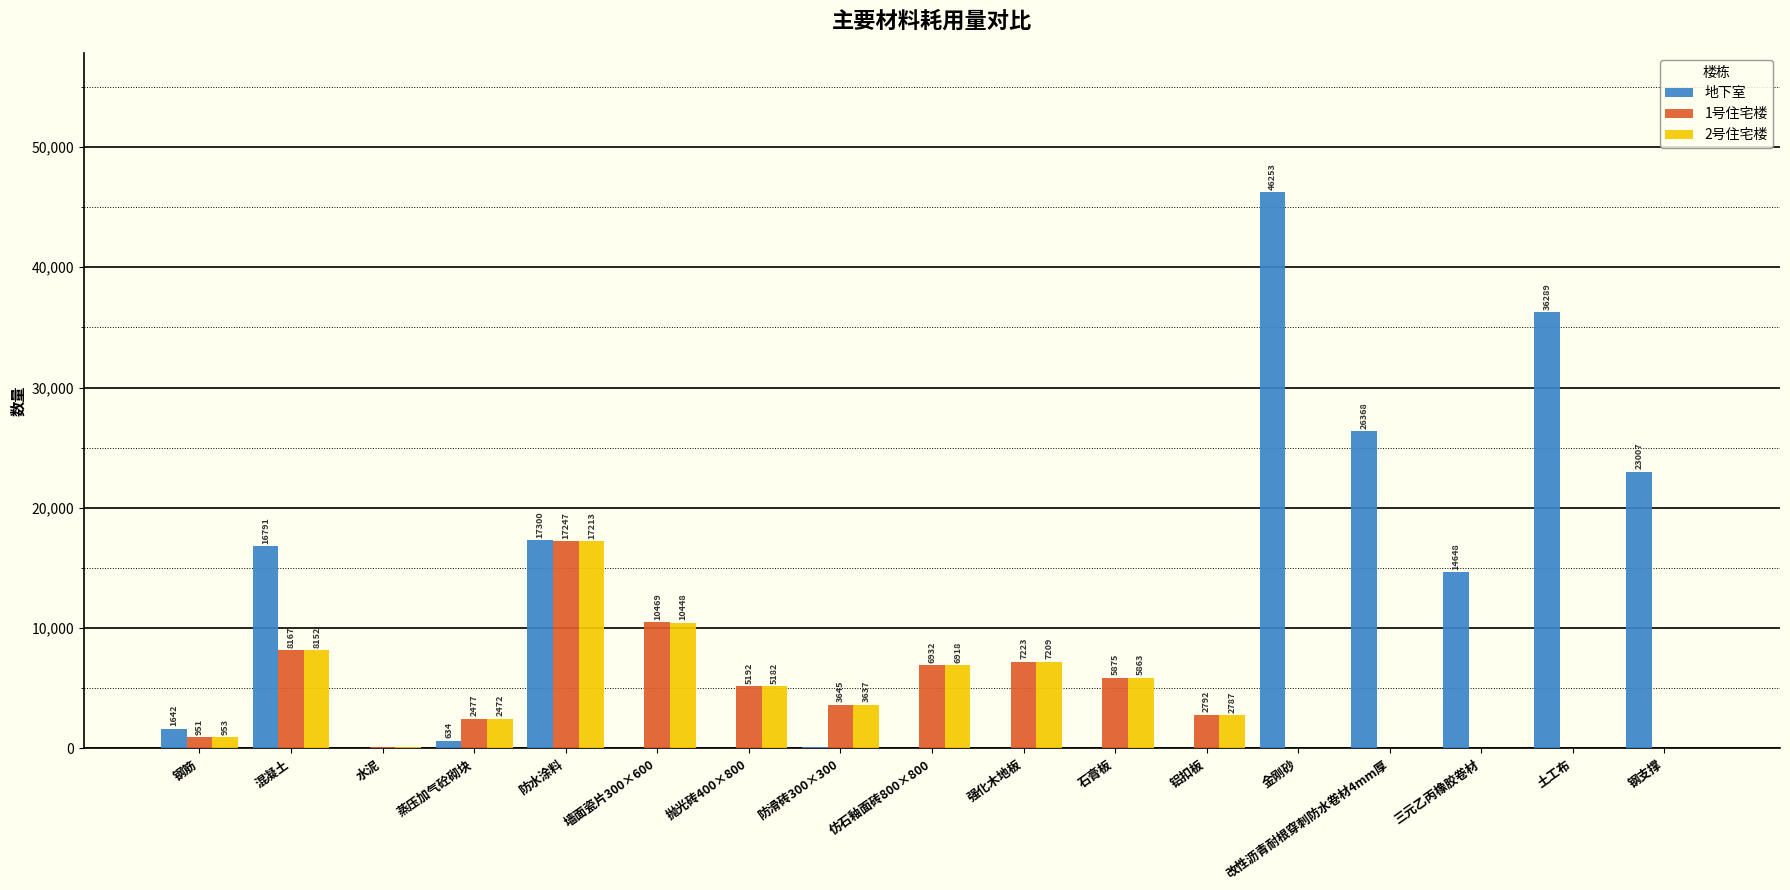

How many groups of bars are there?

17